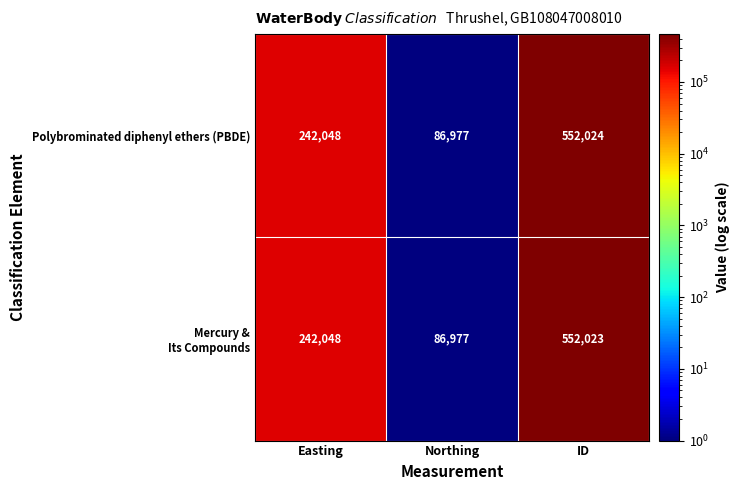

What is the smallest value displayed?

86977